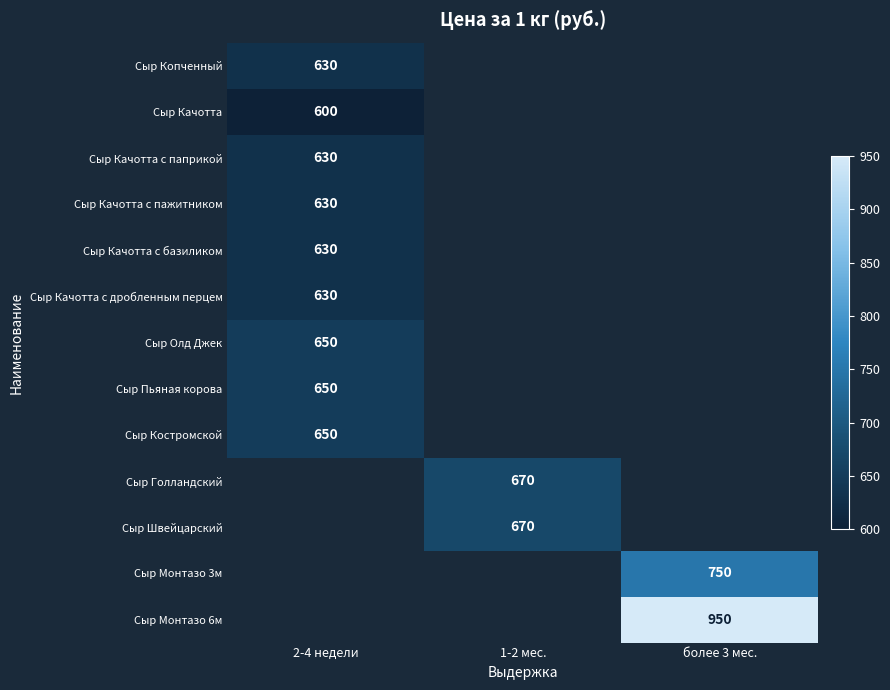

True or false: Сыр Костромской has a value of 400 at 2-4 недели.

False